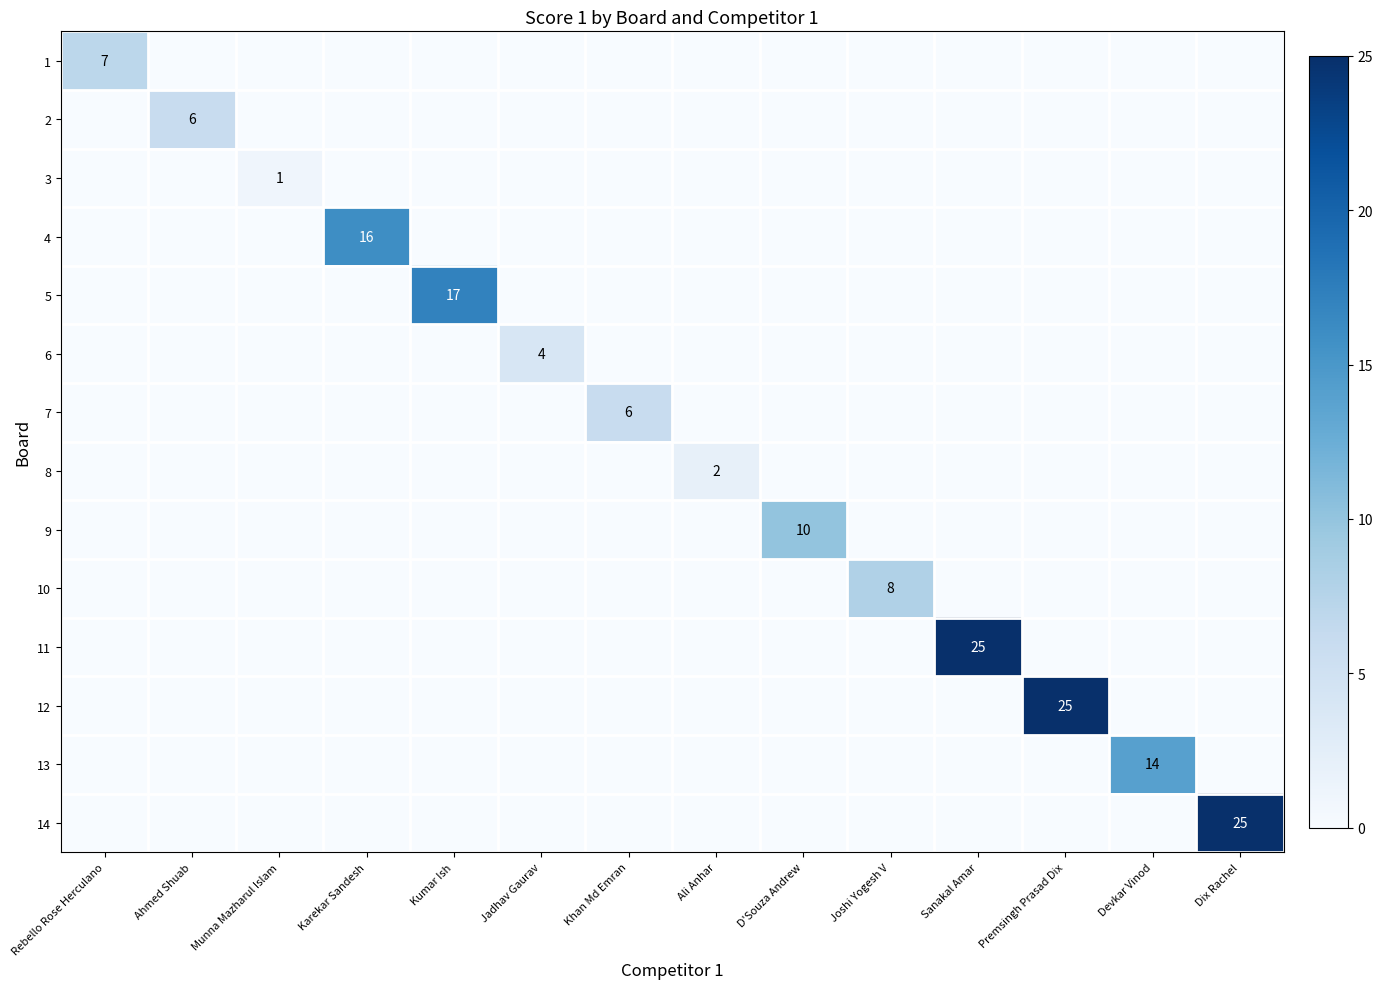

What is the difference between the highest and lowest values at Ali Anhar?

2